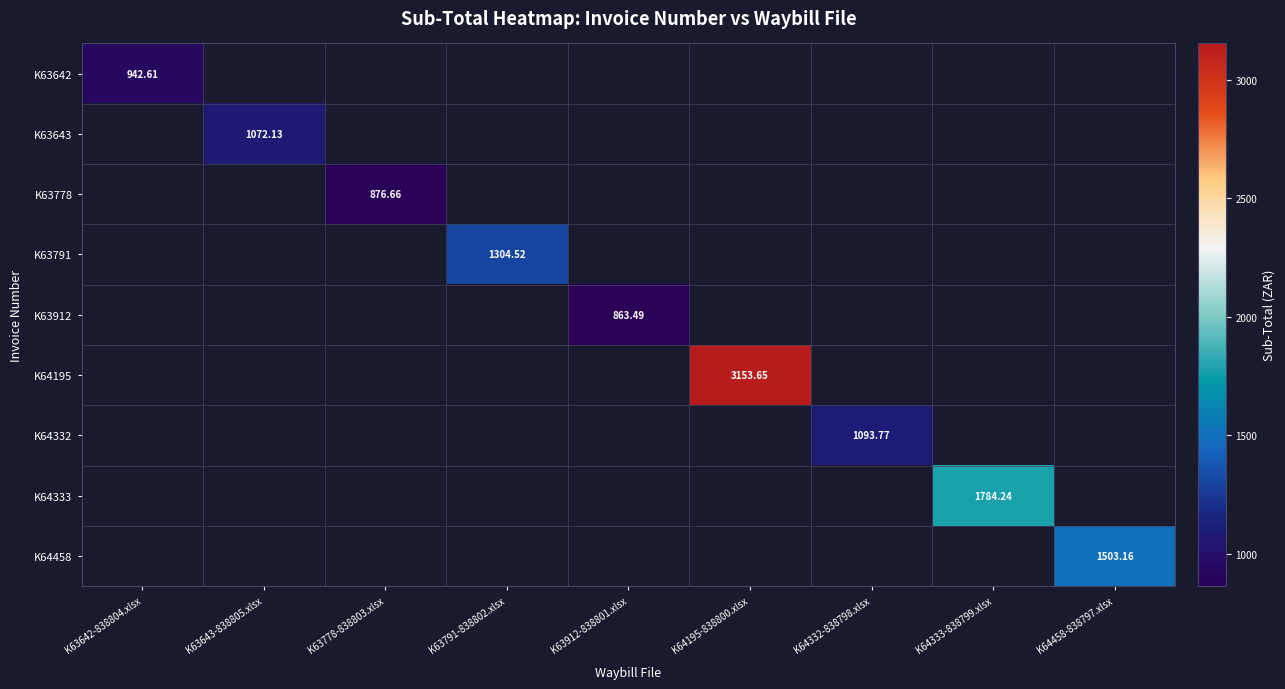

At how many categories does at least one series exceed 39?

9